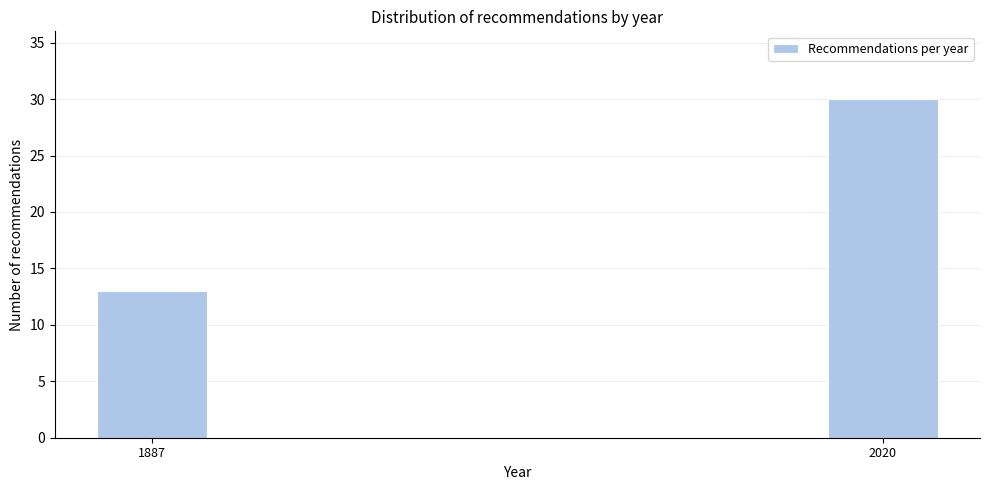

Reading left to right, transcribe all the data shown in this chart.

13	30